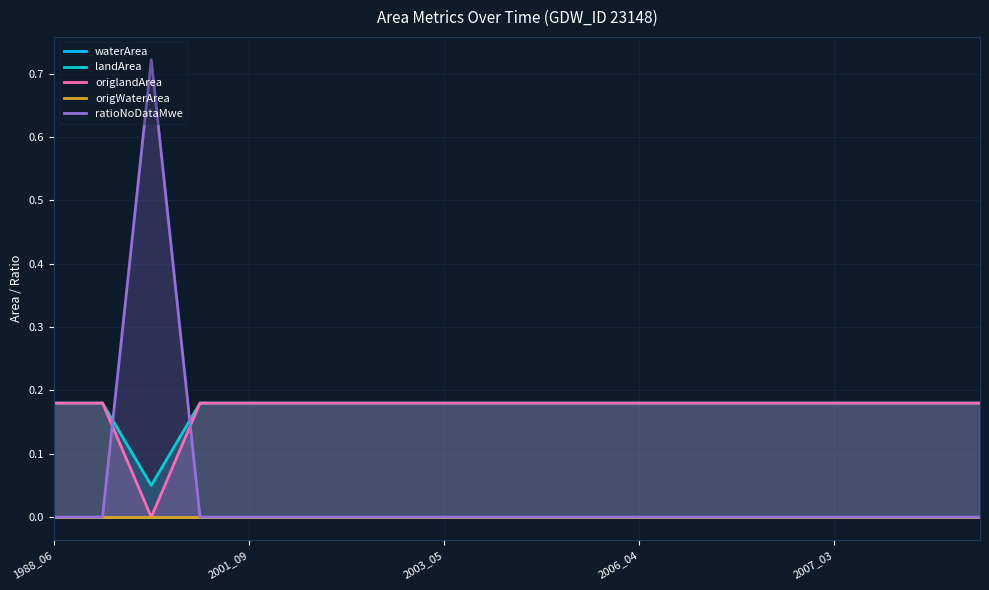

True or false: landArea and origWaterArea intersect in this chart.

False